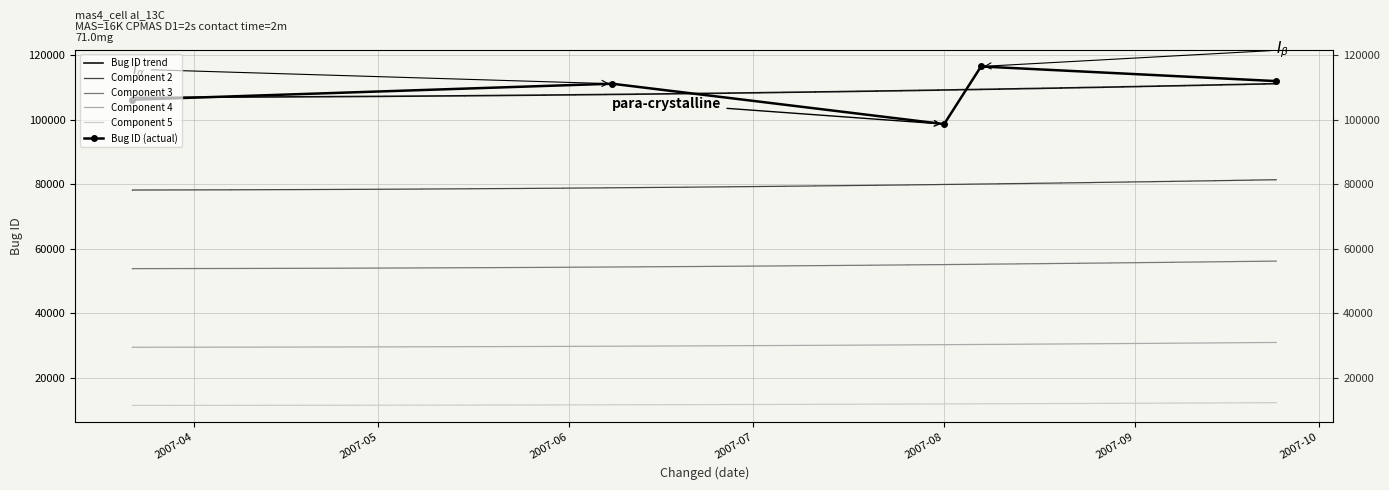

What is the greatest value displayed?

116443